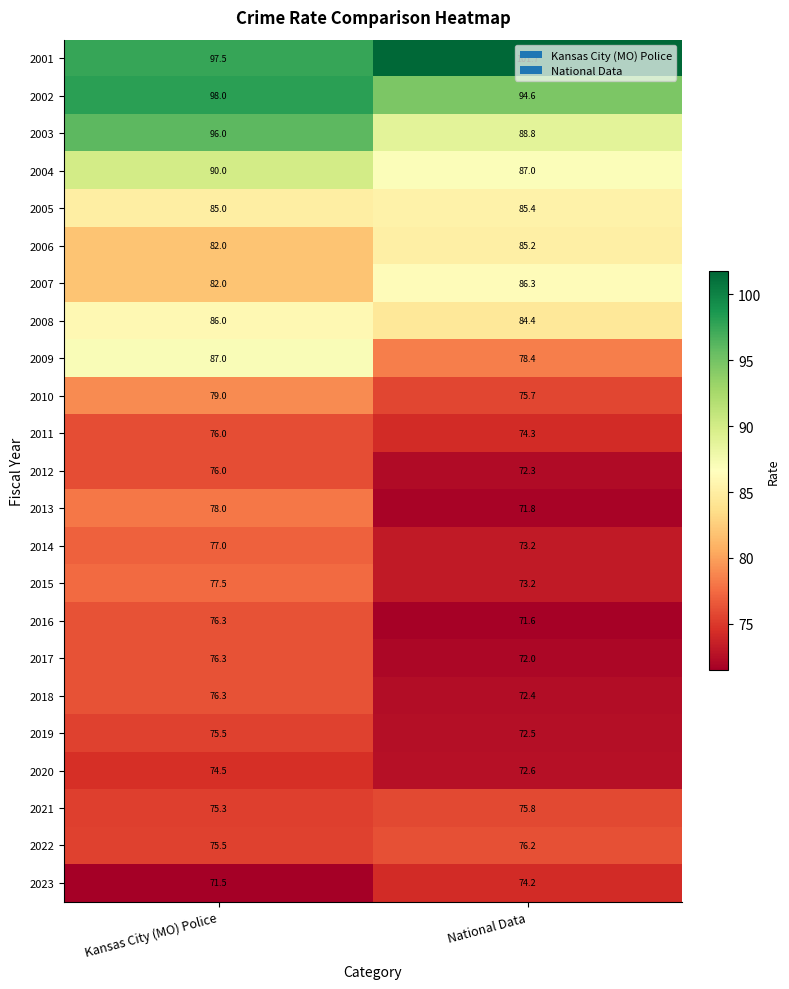

What is the minimum value shown in the chart?

71.5